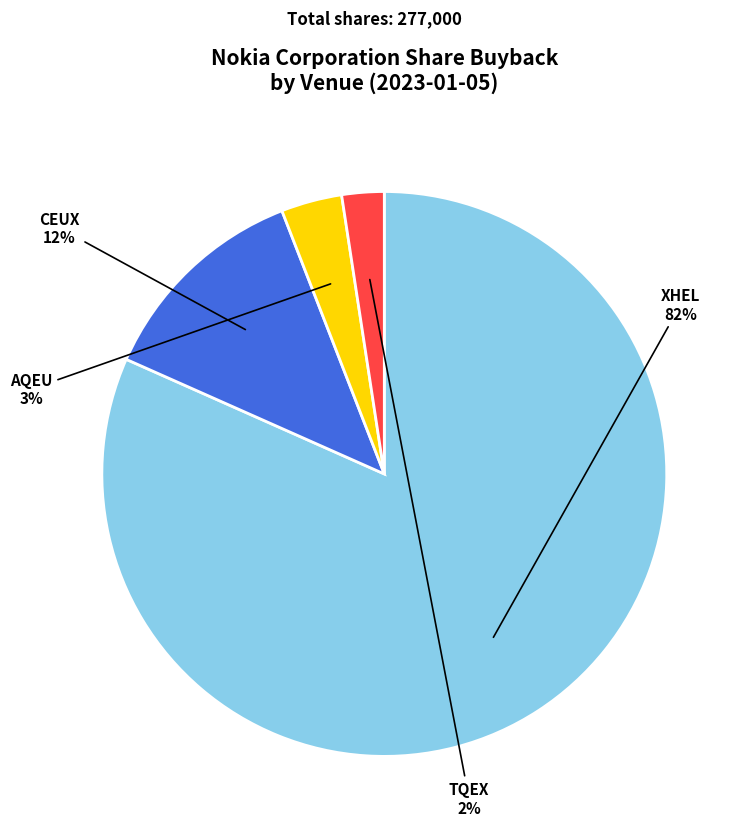

Is there a majority slice in this chart?

Yes